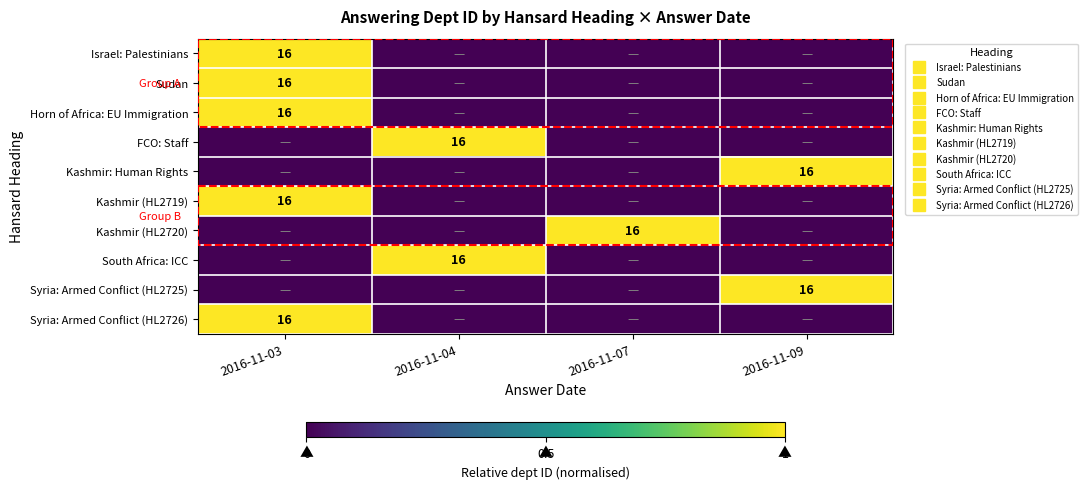

At how many categories does at least one series exceed 0?

4